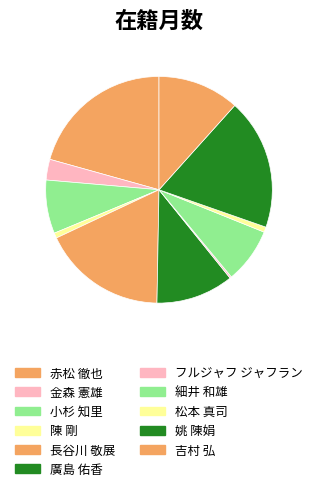

Does 廣島 佑香 represent more than half of the total?

No